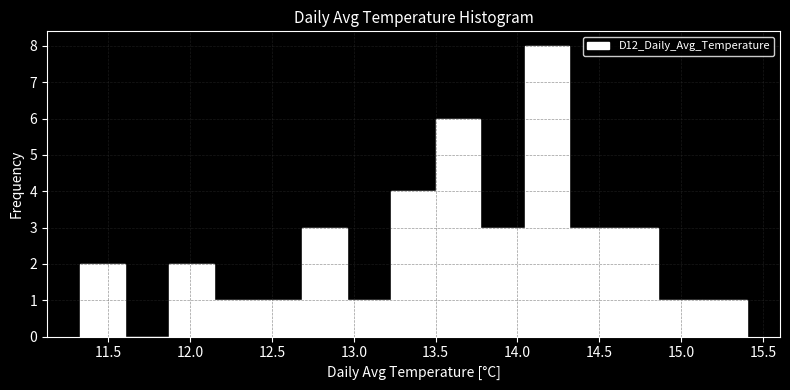

Reading left to right, list every bar in this chart as the range it spans on the x-axis followed by its height. Neither the bar edges nor the heights are printed on the chart, so give them approximately, as read against the axes.

11.35 to 11.60: 2
11.60 to 11.85: 0
11.85 to 12.15: 2
12.15 to 12.40: 1
12.40 to 12.70: 1
12.70 to 12.95: 3
12.95 to 13.25: 1
13.25 to 13.50: 4
13.50 to 13.75: 6
13.75 to 14.05: 3
14.05 to 14.30: 8
14.30 to 14.60: 3
14.60 to 14.85: 3
14.85 to 15.15: 1
15.15 to 15.40: 1